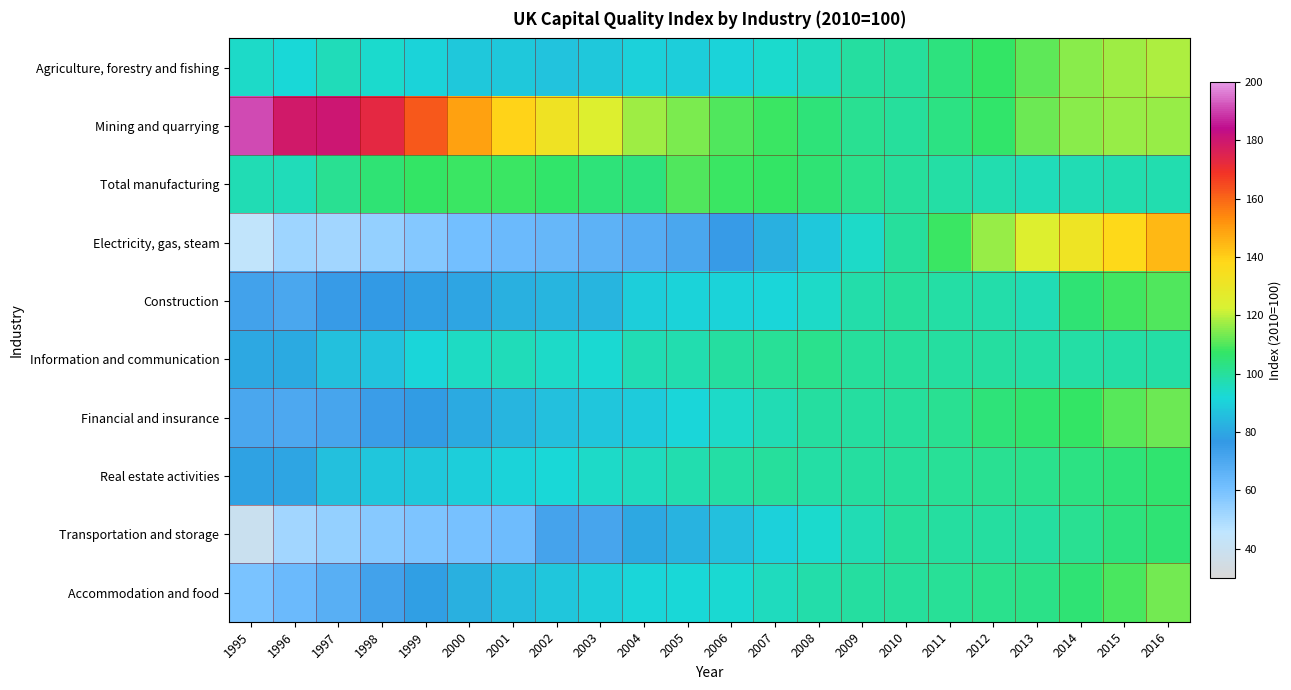

At which category is the sum across all series the highest?

2016